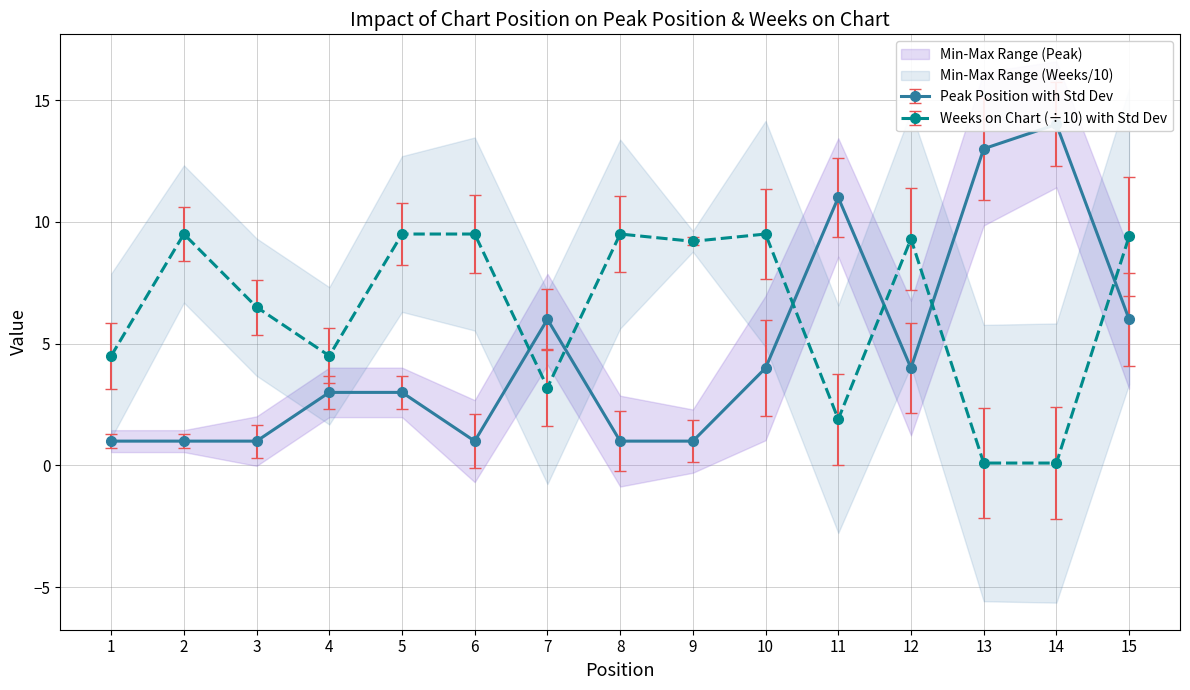

What is the spread (max minus min) of values at 11?

9.1